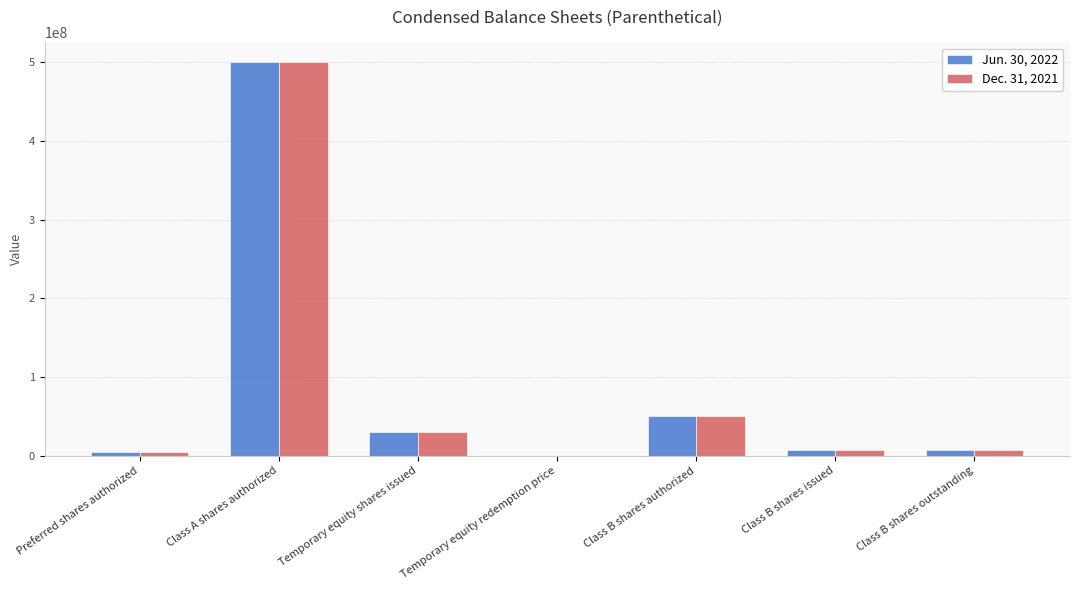

What value does the Jun. 30, 2022 series have at Class B shares issued?

7500000.0